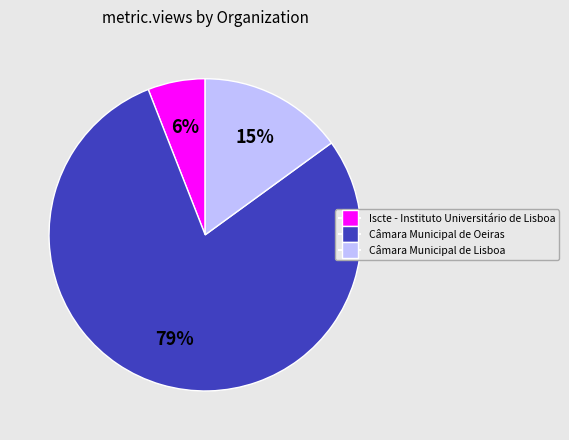

Is there a majority slice in this chart?

Yes